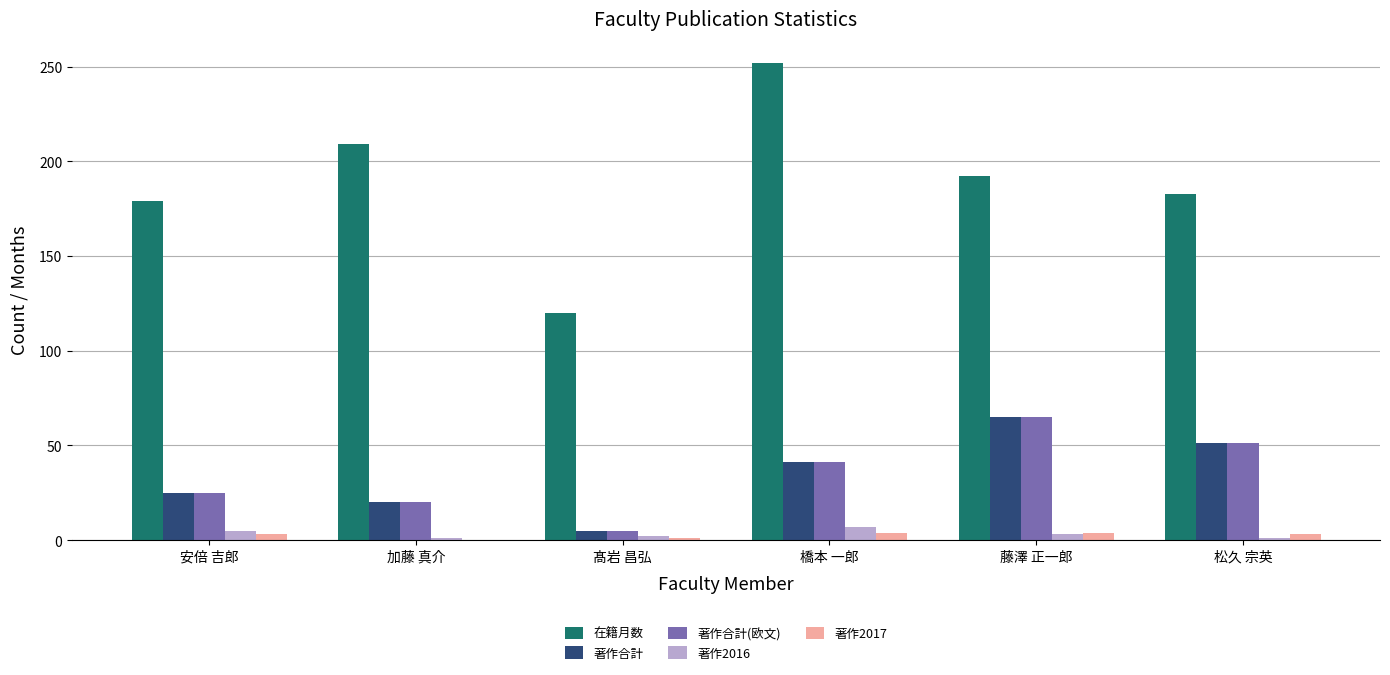

What is the sum of all 著作2017 values?

15